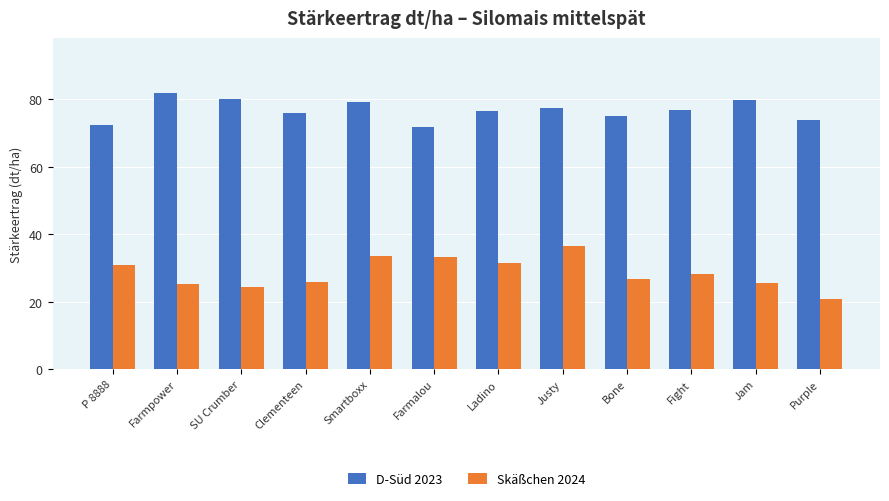

What is the difference between the highest and lowest values at Smartboxx?

45.9